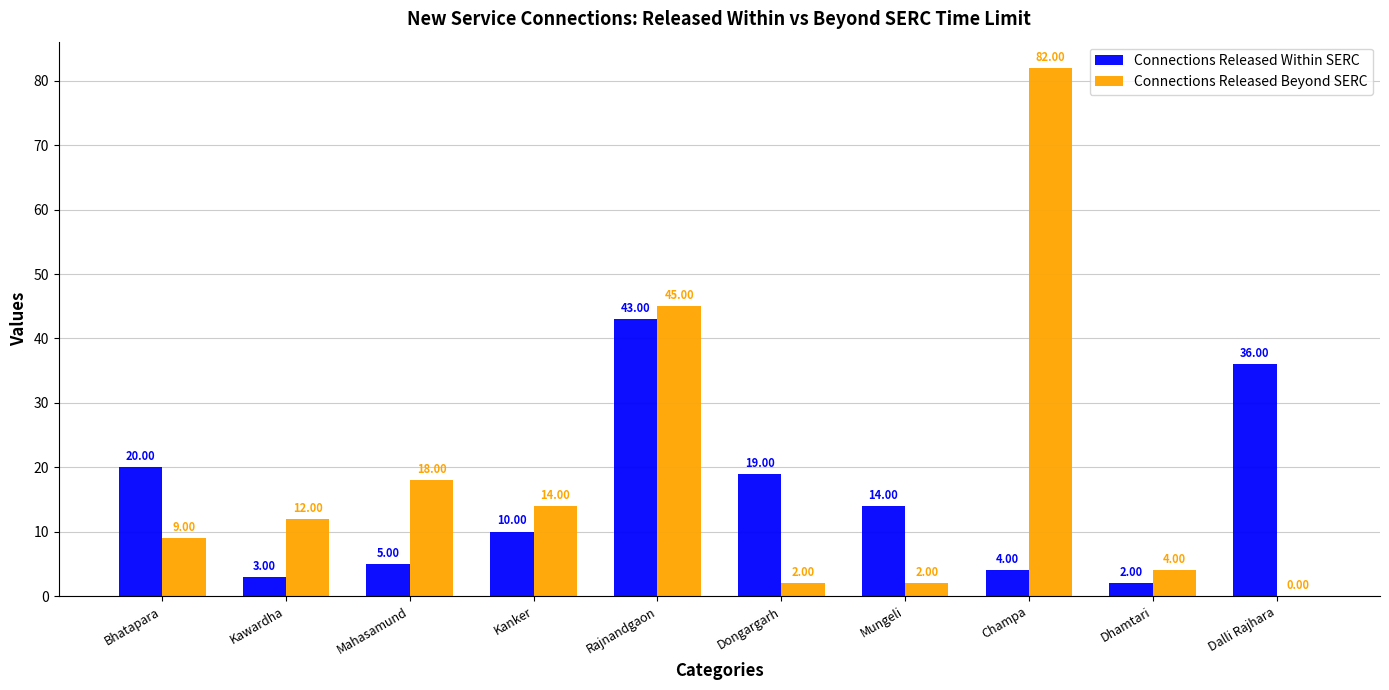

Which series changed the most between Bhatapara and Dhamtari?

Connections Released Within SERC